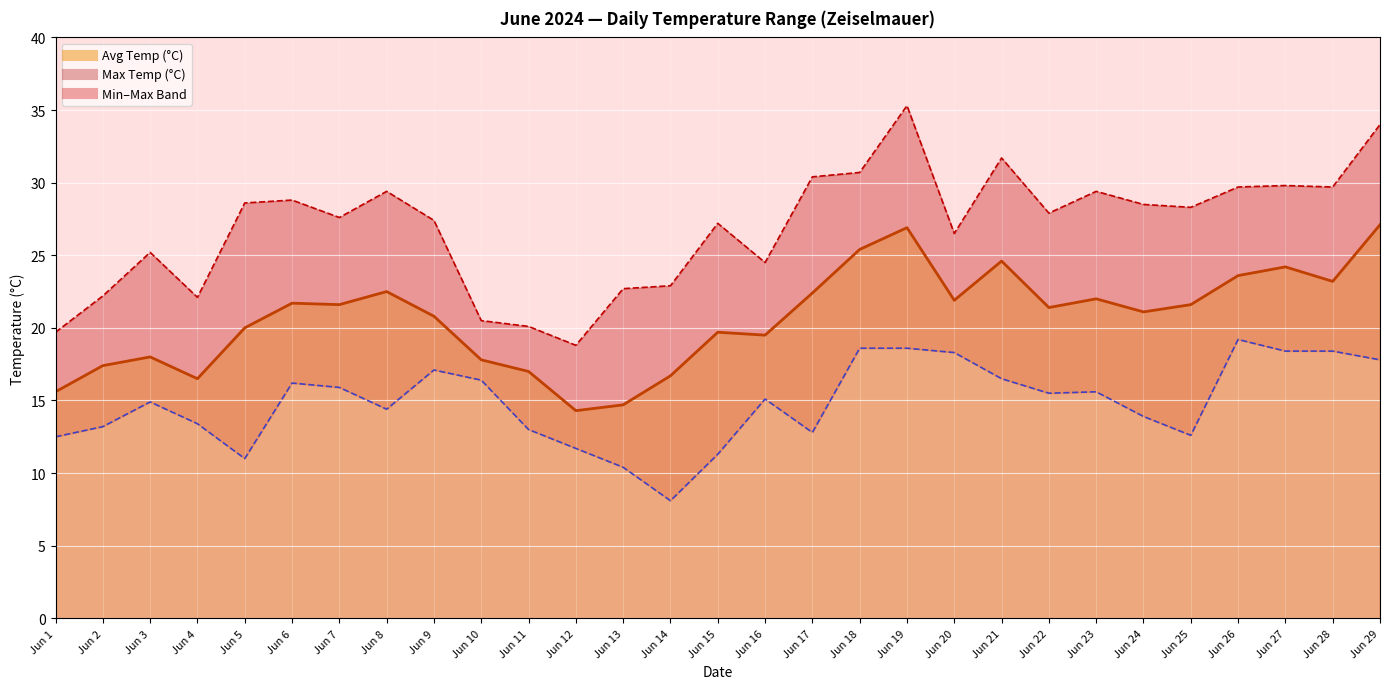

The Avg Temp (°C) series shows 38.5 at Jun 23. True or false?

False